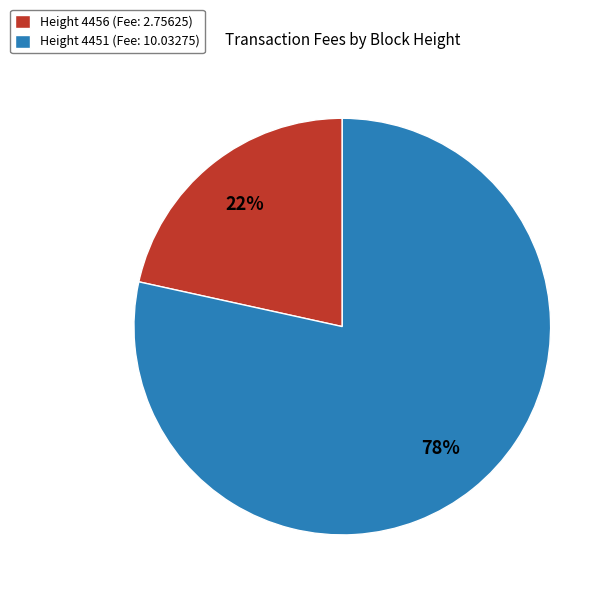

Rank the categories by value from lowest to highest.

Height 4456 (Fee: 2.75625), Height 4451 (Fee: 10.03275)